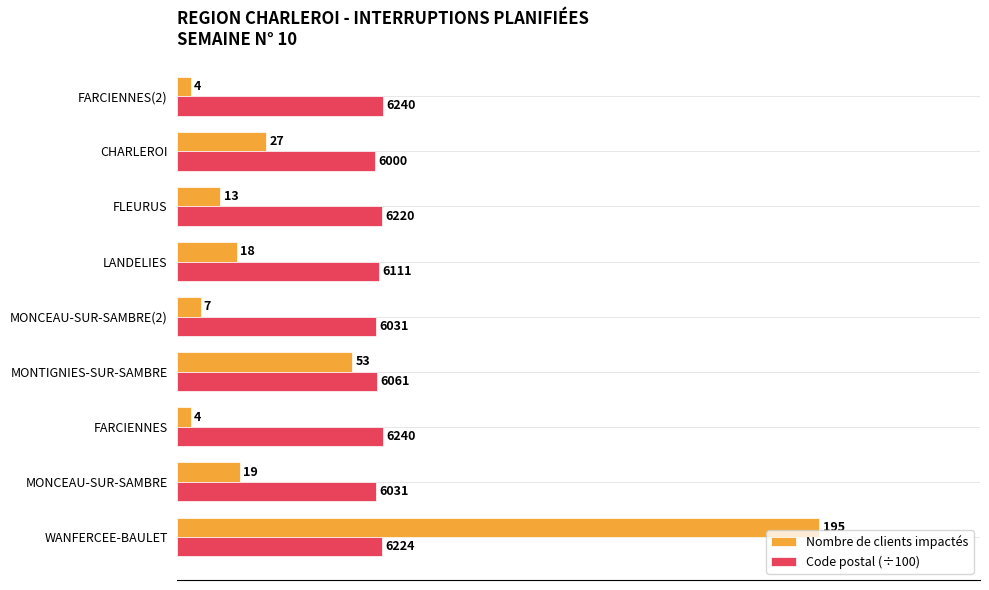

What are all the series names shown in the legend?

Nombre de clients impactés, Code postal (÷100)